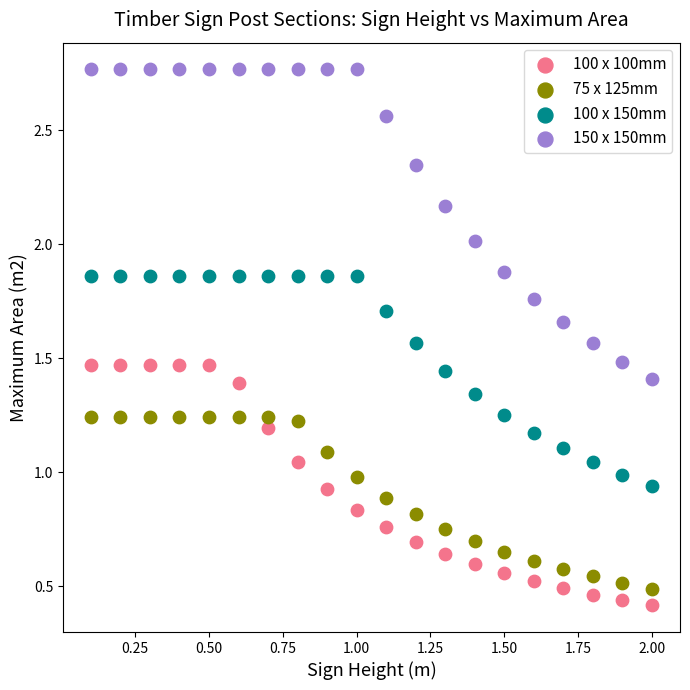

Which series reaches the minimum Y coordinate?

100 x 100mm